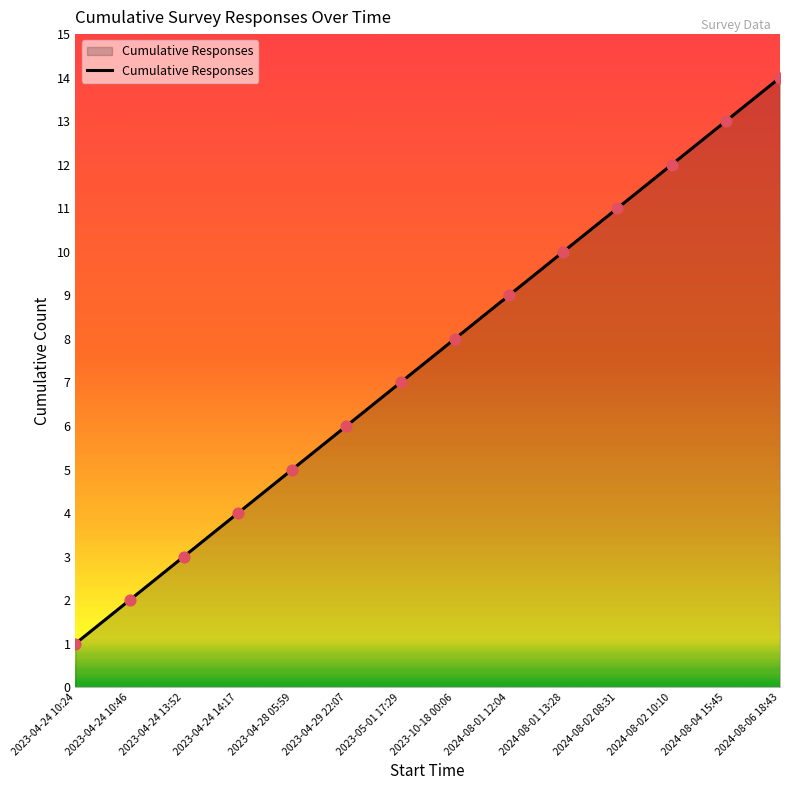

What is the ratio of the value at 2024-08-02 10:10 to the value at 2023-04-28 05:59?

2.4